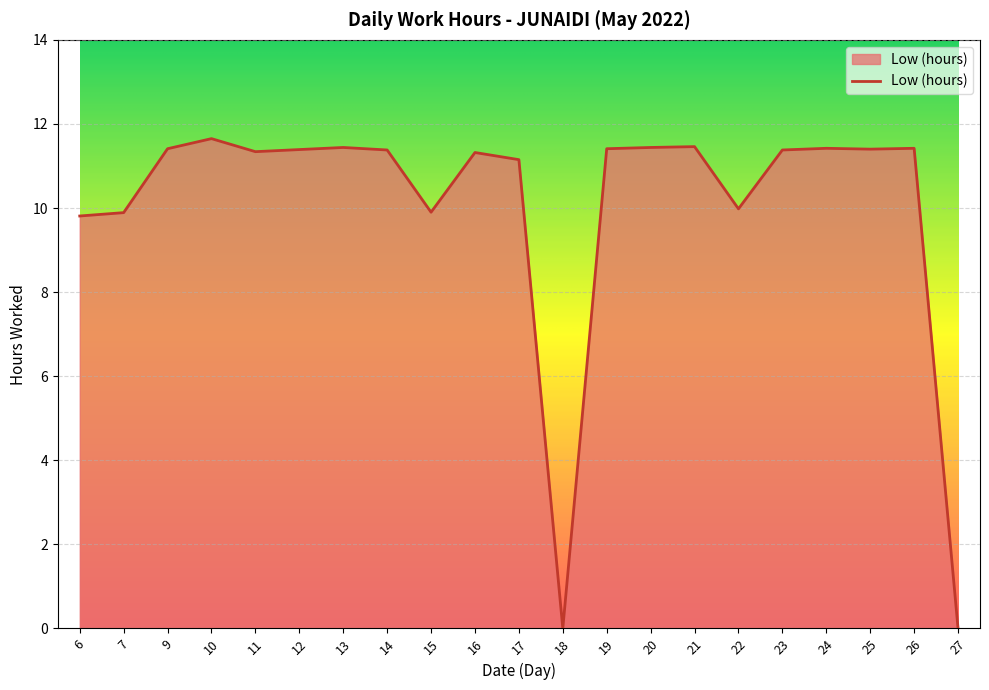

What is the sum of all values?

210.6